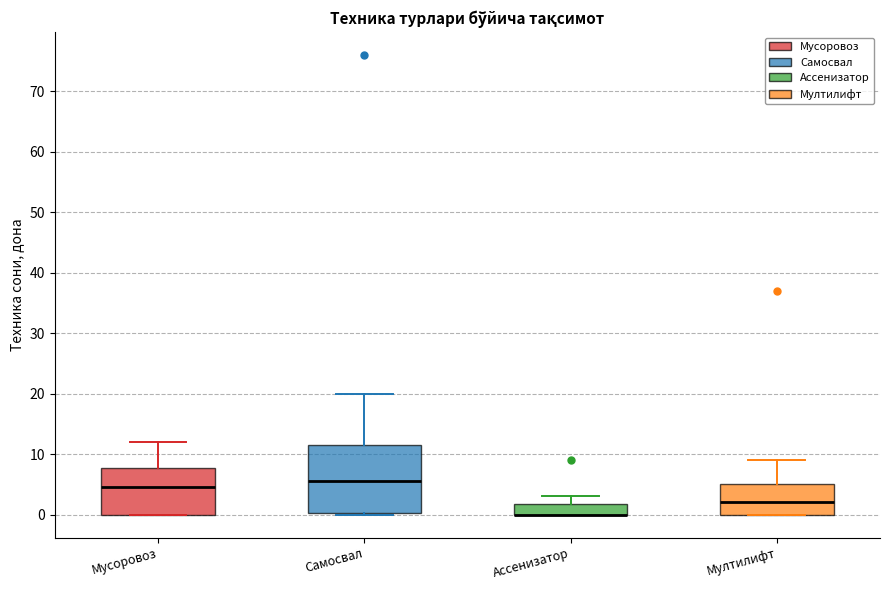

Which box is the tallest, from its lower edge to its upper edge?

Самосвал